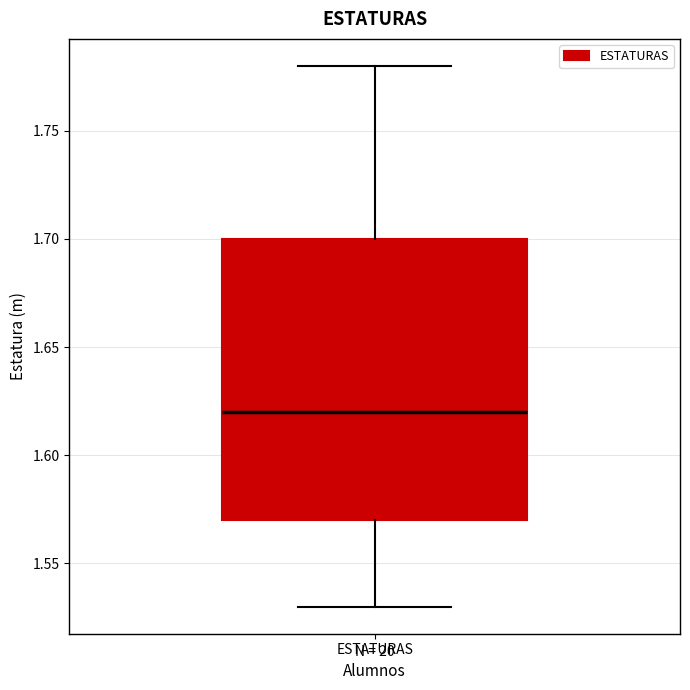

Transcribe this box plot: give where the median line is, the range the box spans, and where the two whiskers end, as read against the y-axis. The values are not printed on the chart, so give them approximately, as read against the axis.

median 1.62, box 1.57 to 1.70, whiskers 1.53 to 1.78